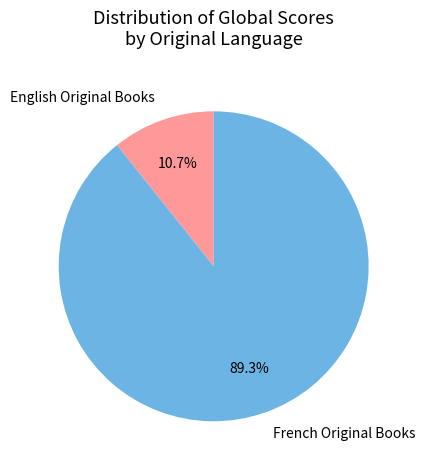

Between French Original Books and English Original Books, which is larger?

French Original Books